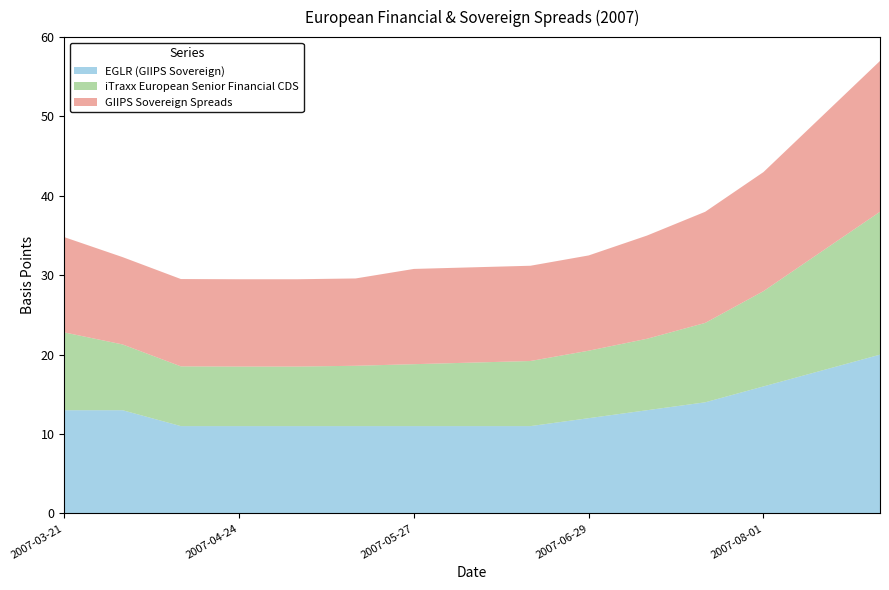

Reading right to left, transcribe all the data shown in this chart.

EGLR (GIIPS Sovereign): 2007-08-23=20.0	2007-08-12=18.0	2007-08-01=16.0	2007-07-21=14.0	2007-07-10=13.0	2007-06-29=12.0	2007-06-18=11.0	2007-06-07=11.0	2007-05-27=11.0	2007-05-16=11.0	2007-05-05=11.0	2007-04-24=11.0	2007-04-13=11.0	2007-04-02=13.0	2007-03-21=13.0
iTraxx European Senior Financial CDS: 2007-08-23=18.0	2007-08-12=15.0	2007-08-01=12.0	2007-07-21=10.0	2007-07-10=9.0	2007-06-29=8.5	2007-06-18=8.2	2007-06-07=8.0	2007-05-27=7.8	2007-05-16=7.6	2007-05-05=7.5	2007-04-24=7.5	2007-04-13=7.5	2007-04-02=8.3	2007-03-21=9.8
GIIPS Sovereign Spreads: 2007-08-23=19.0	2007-08-12=17.0	2007-08-01=15.0	2007-07-21=14.0	2007-07-10=13.0	2007-06-29=12.0	2007-06-18=12.0	2007-06-07=12.0	2007-05-27=12.0	2007-05-16=11.0	2007-05-05=11.0	2007-04-24=11.0	2007-04-13=11.0	2007-04-02=11.0	2007-03-21=12.0